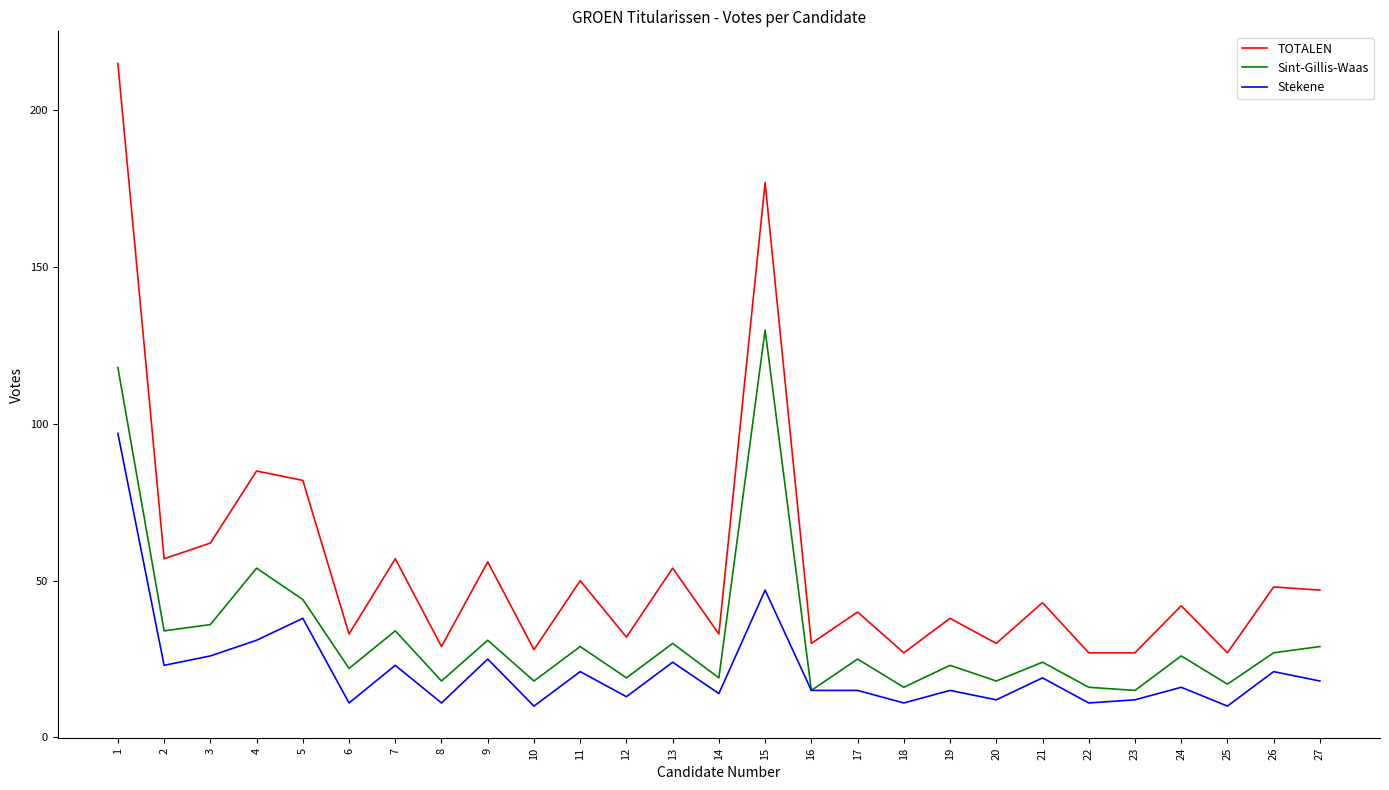

What is the total value across all series at 2?

114